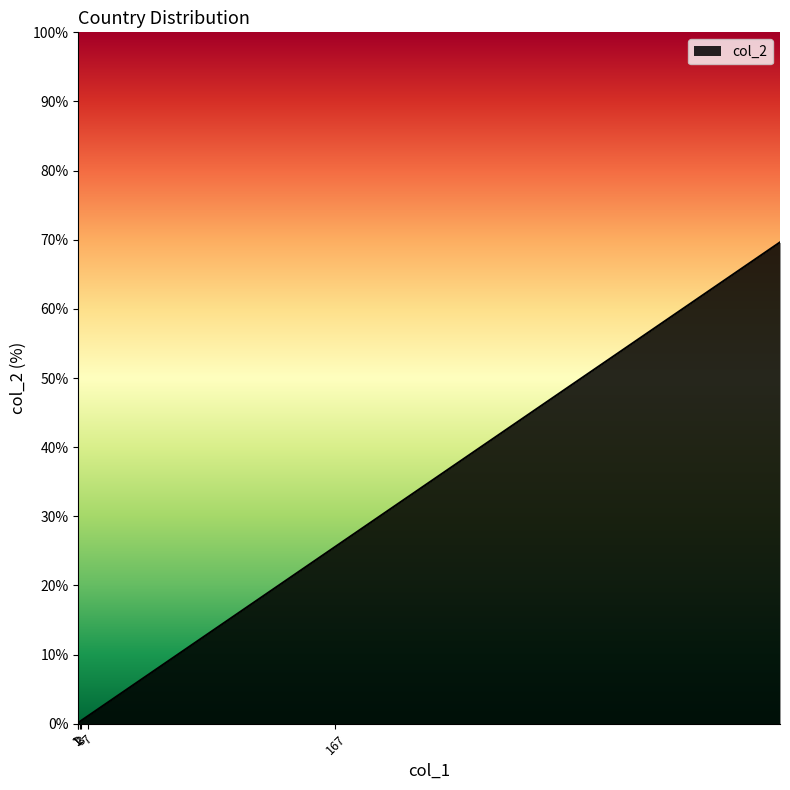

Is it true that the value at Germany is 0.4?

False